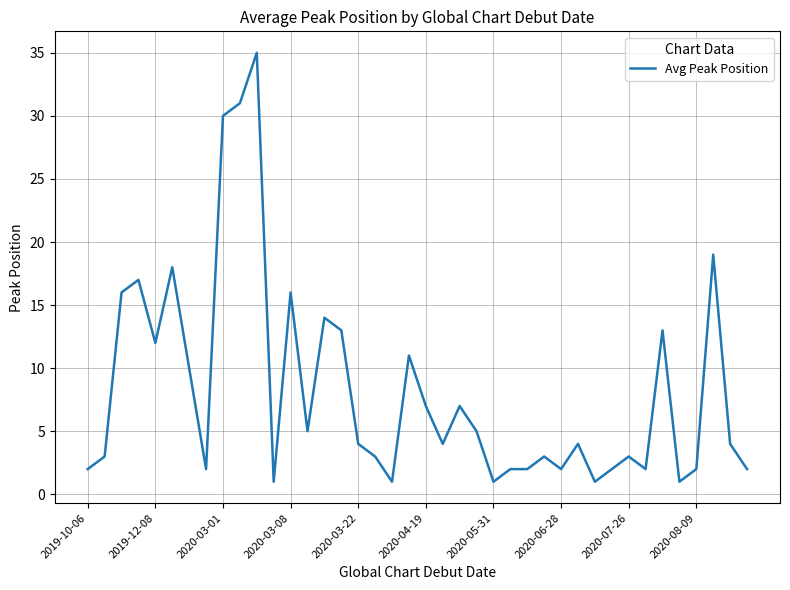

What is the maximum value shown in the chart?

35